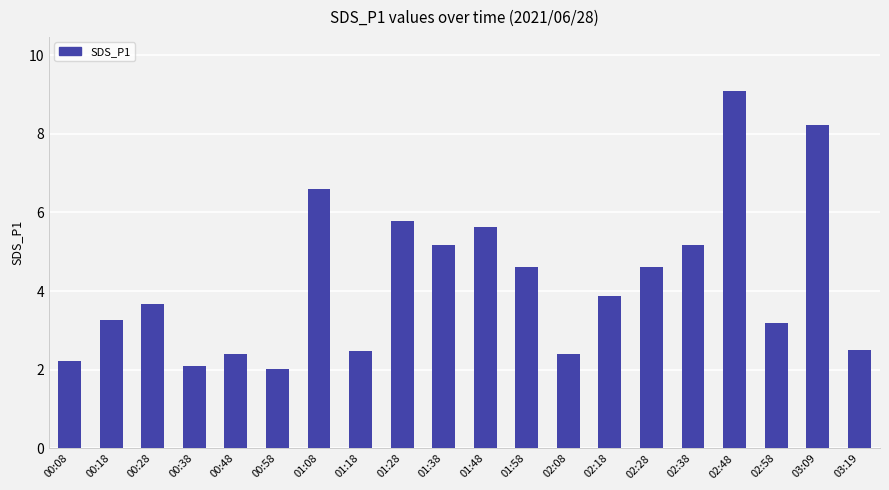

Reading left to right, list all the values displayed in this chart.

00:08=2.2	00:18=3.3	00:28=3.7	00:38=2.1	00:48=2.4	00:58=2.0	01:08=6.6	01:18=2.5	01:28=5.8	01:38=5.2	01:48=5.6	01:58=4.6	02:08=2.4	02:18=3.9	02:28=4.6	02:38=5.2	02:48=9.1	02:58=3.2	03:09=8.2	03:19=2.5